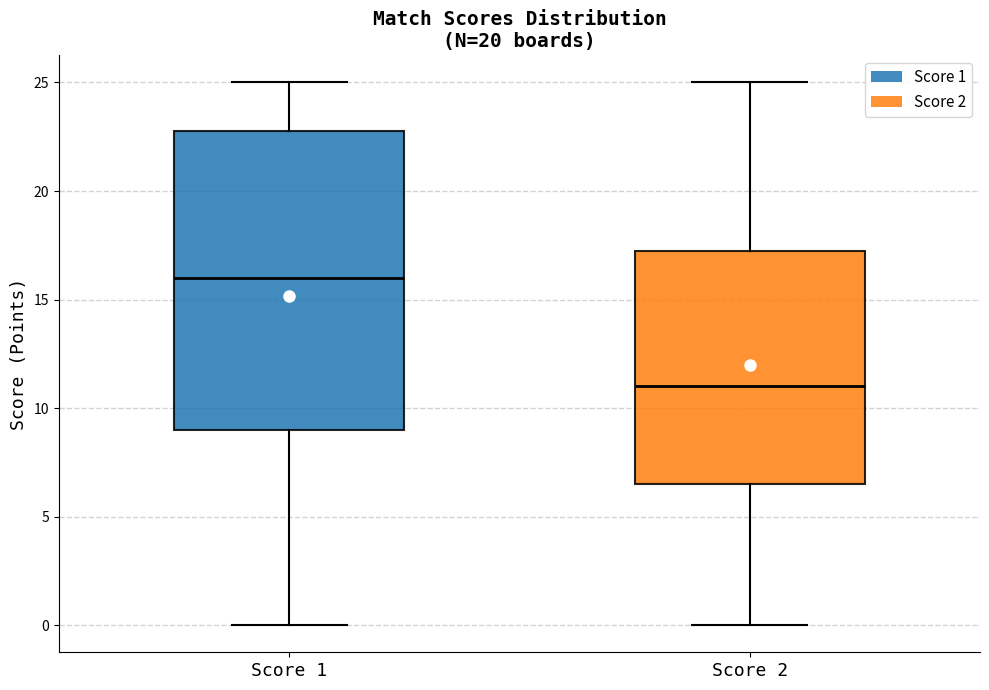

Comparing the boxes themselves (not the whiskers), which one is the tallest?

Score 1